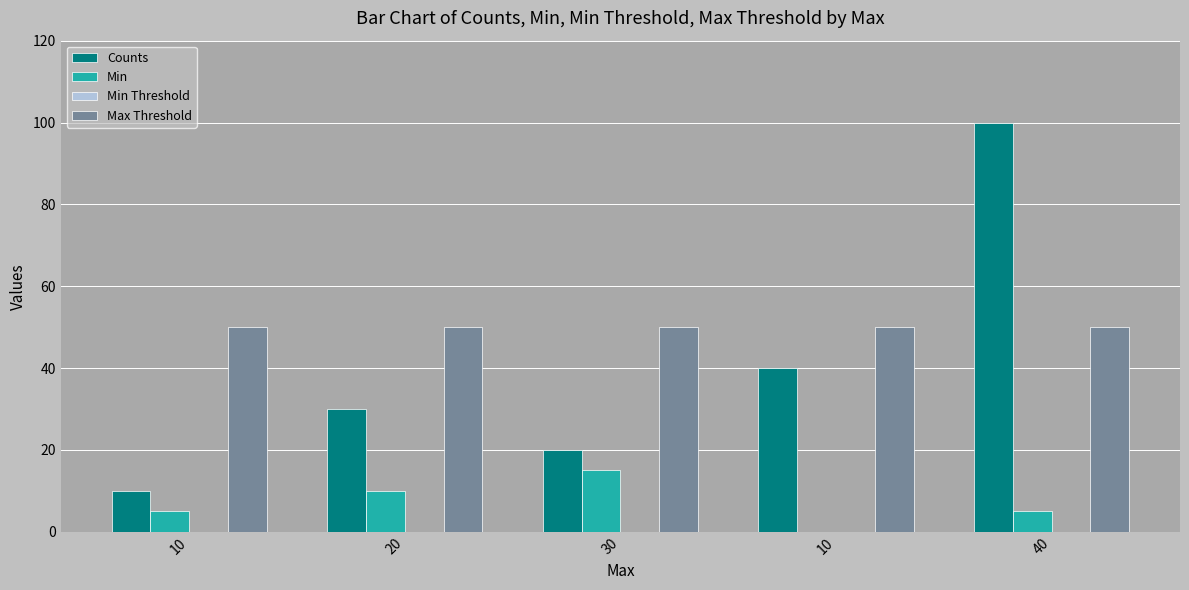

The Counts series shows 46 at 20. True or false?

False